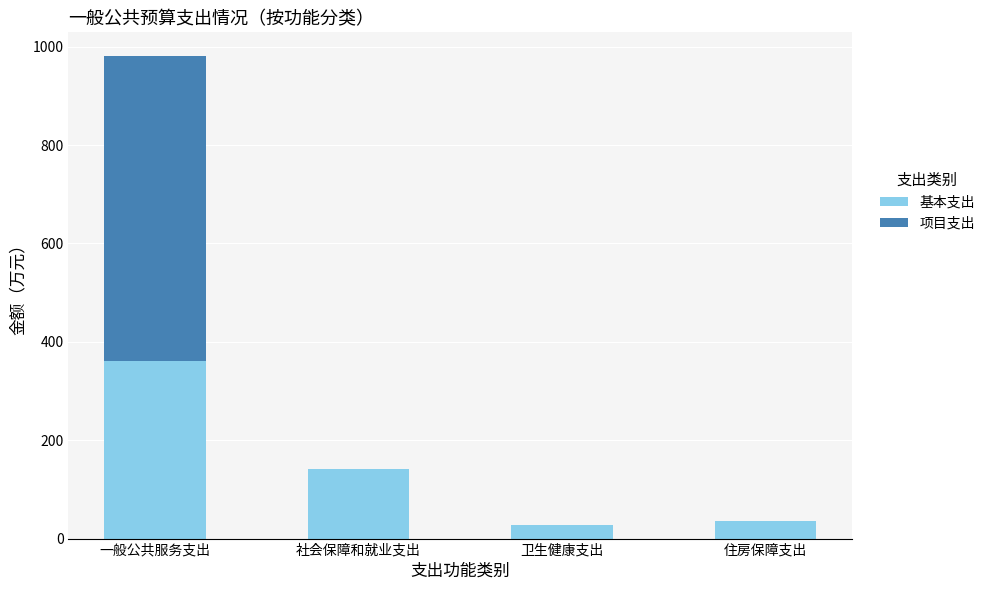

Does the chart contain stacked bars?

Yes